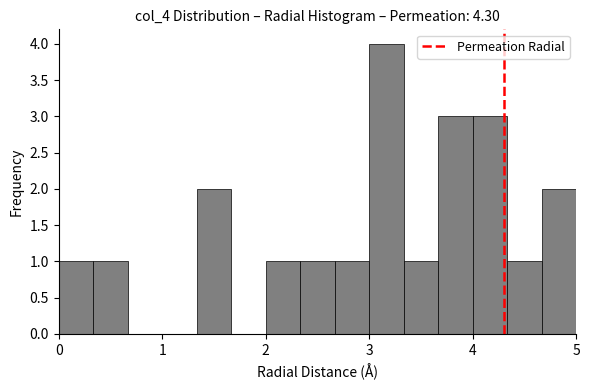

Around what value on the x-axis is the tallest bar? Give the approximate position of its centre, as read against the axis.

3.2